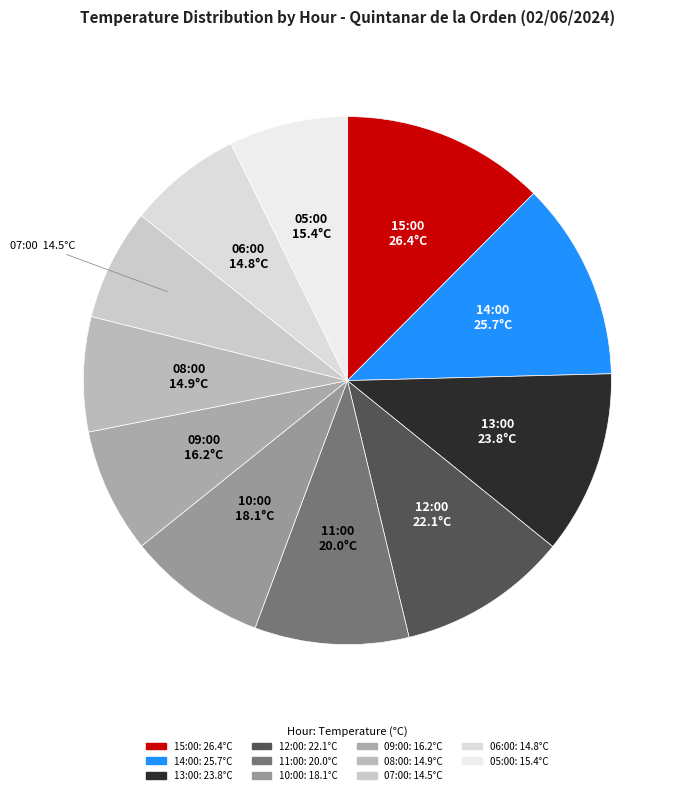

How many slices are in this pie chart?

11